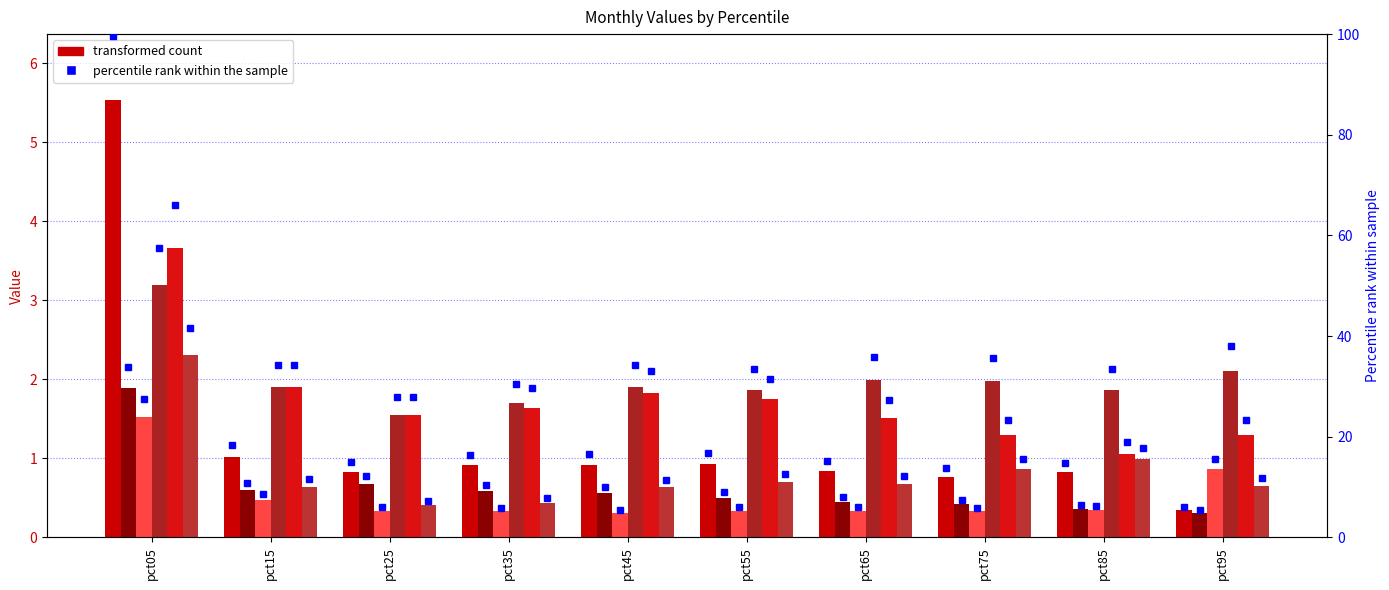

How many distinct data groups are displayed?

6